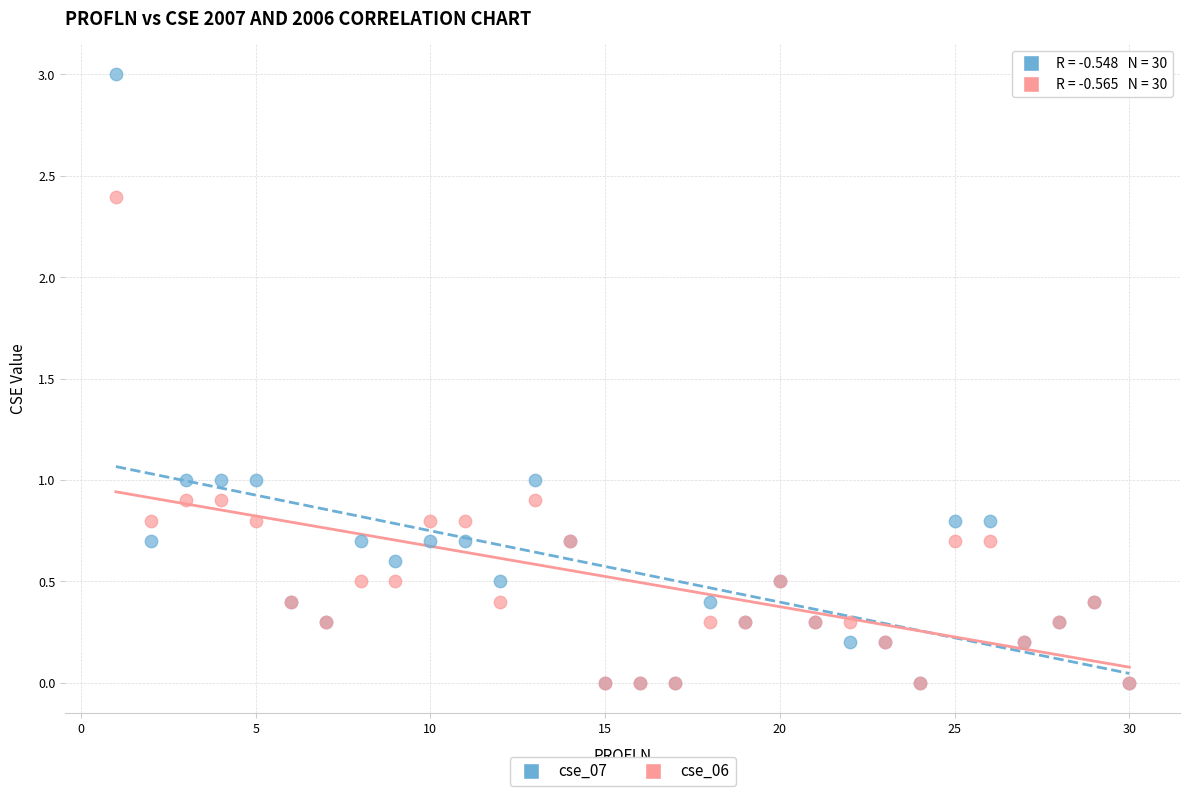

What are all the series names shown in the legend?

cse_07, cse_06